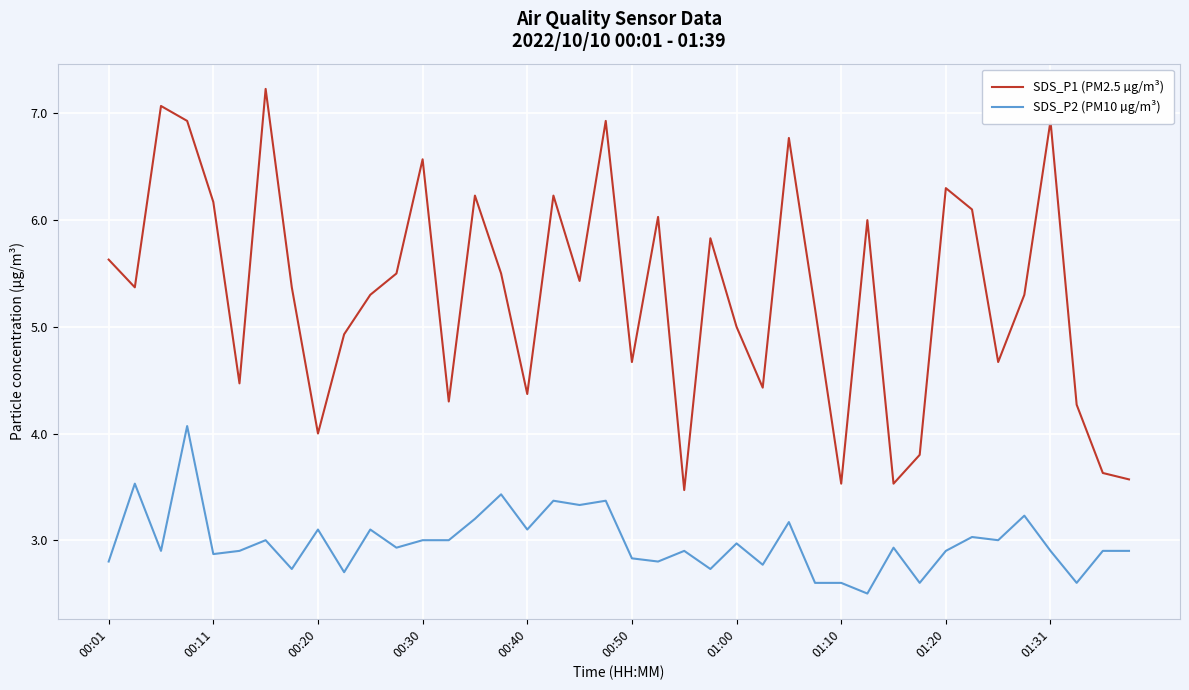

True or false: SDS_P1 (PM2.5 µg/m³) and SDS_P2 (PM10 µg/m³) intersect in this chart.

False